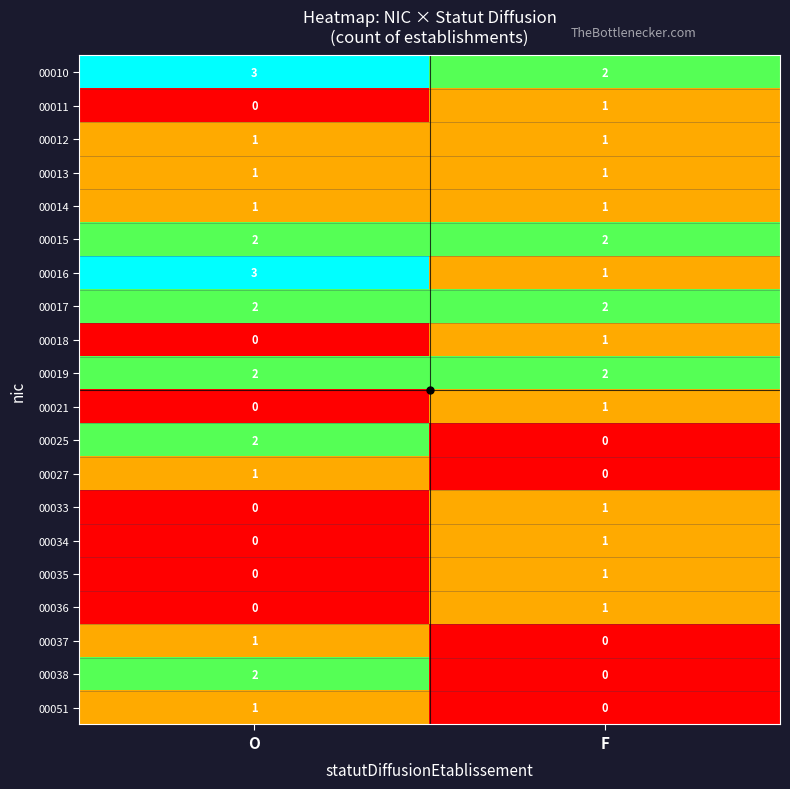

The 00034 series shows 2 at F. True or false?

False